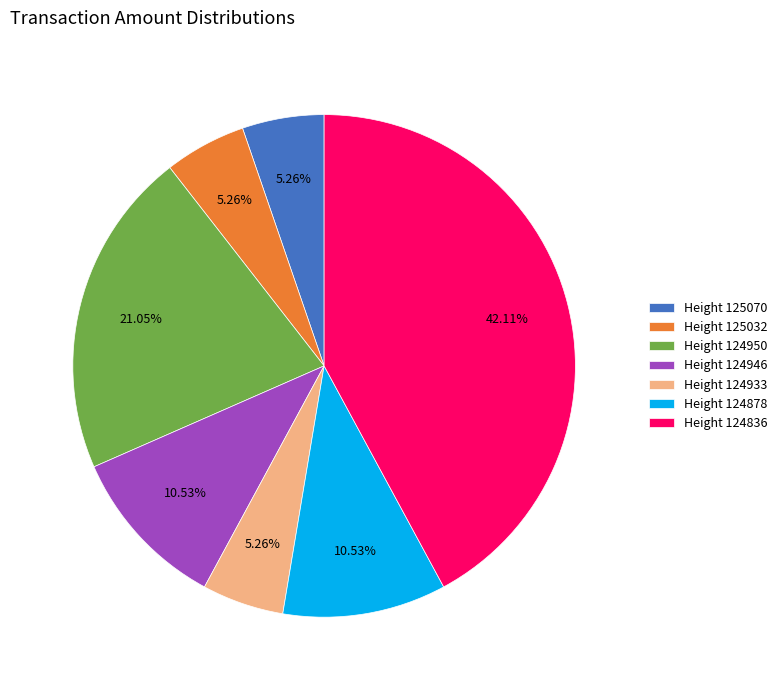

Is Height 124836 the majority of the pie?

No